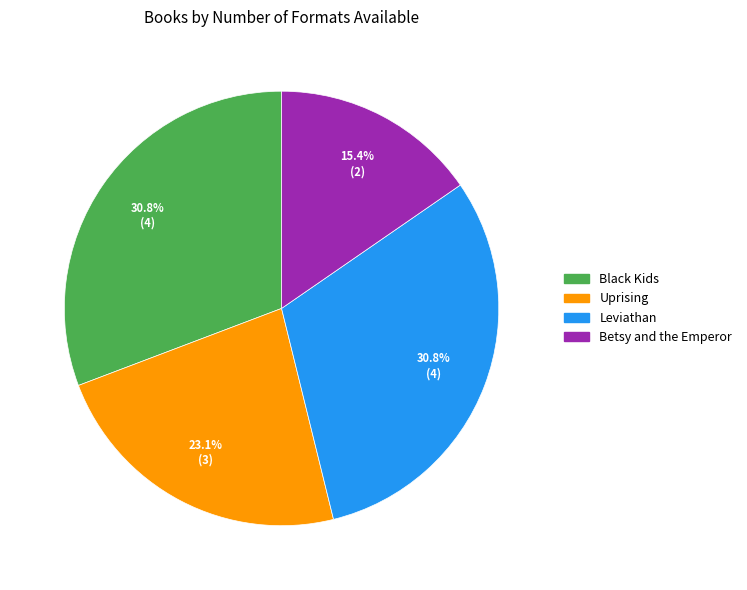

Does Black Kids account for over 50% of the chart?

No